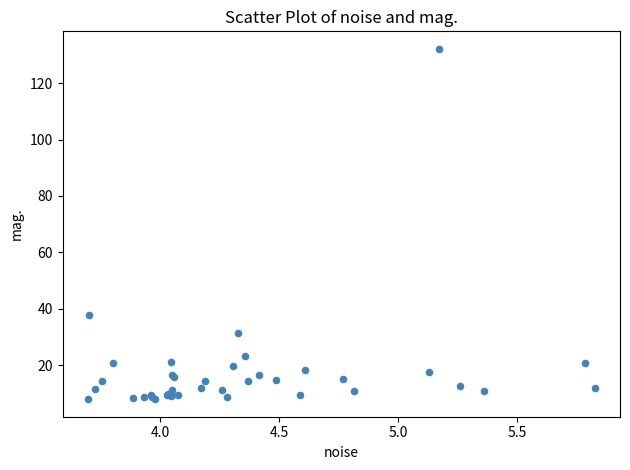

What Y value in the scatter plot is closest to 70?

37.9